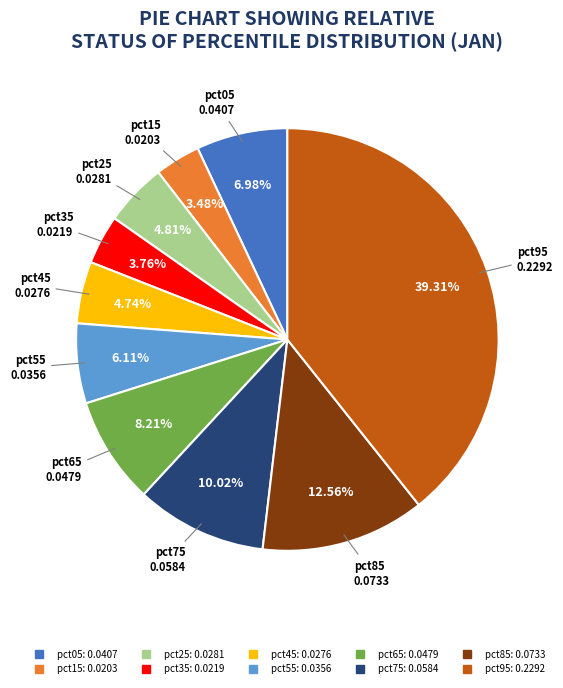

What percentage is the pct45 slice, to the nearest percent?

5%